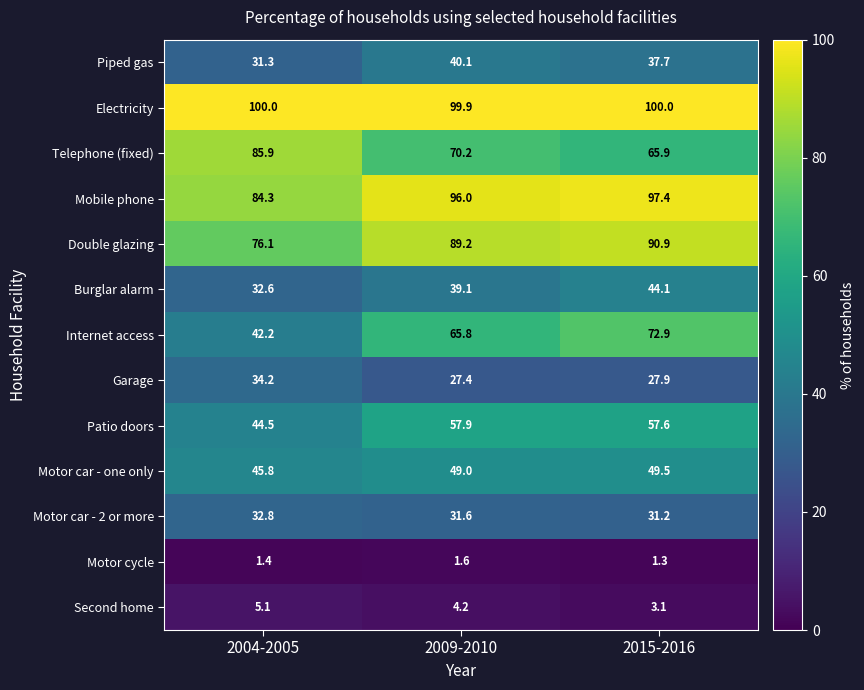

Is it true that Electricity equals 146.7 at 2015-2016?

False